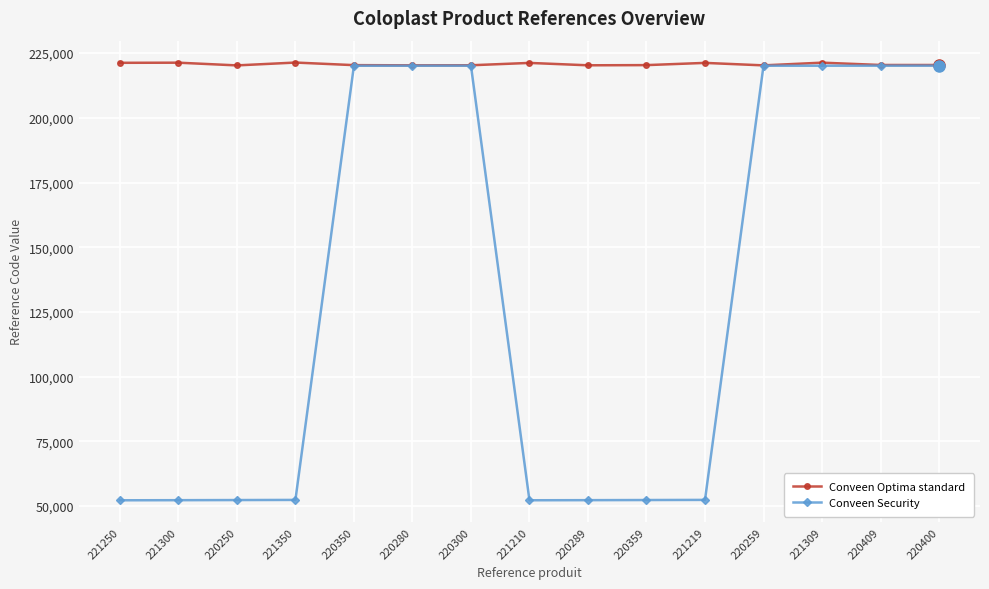

What is the difference between the highest and lowest values at 220250?

167950